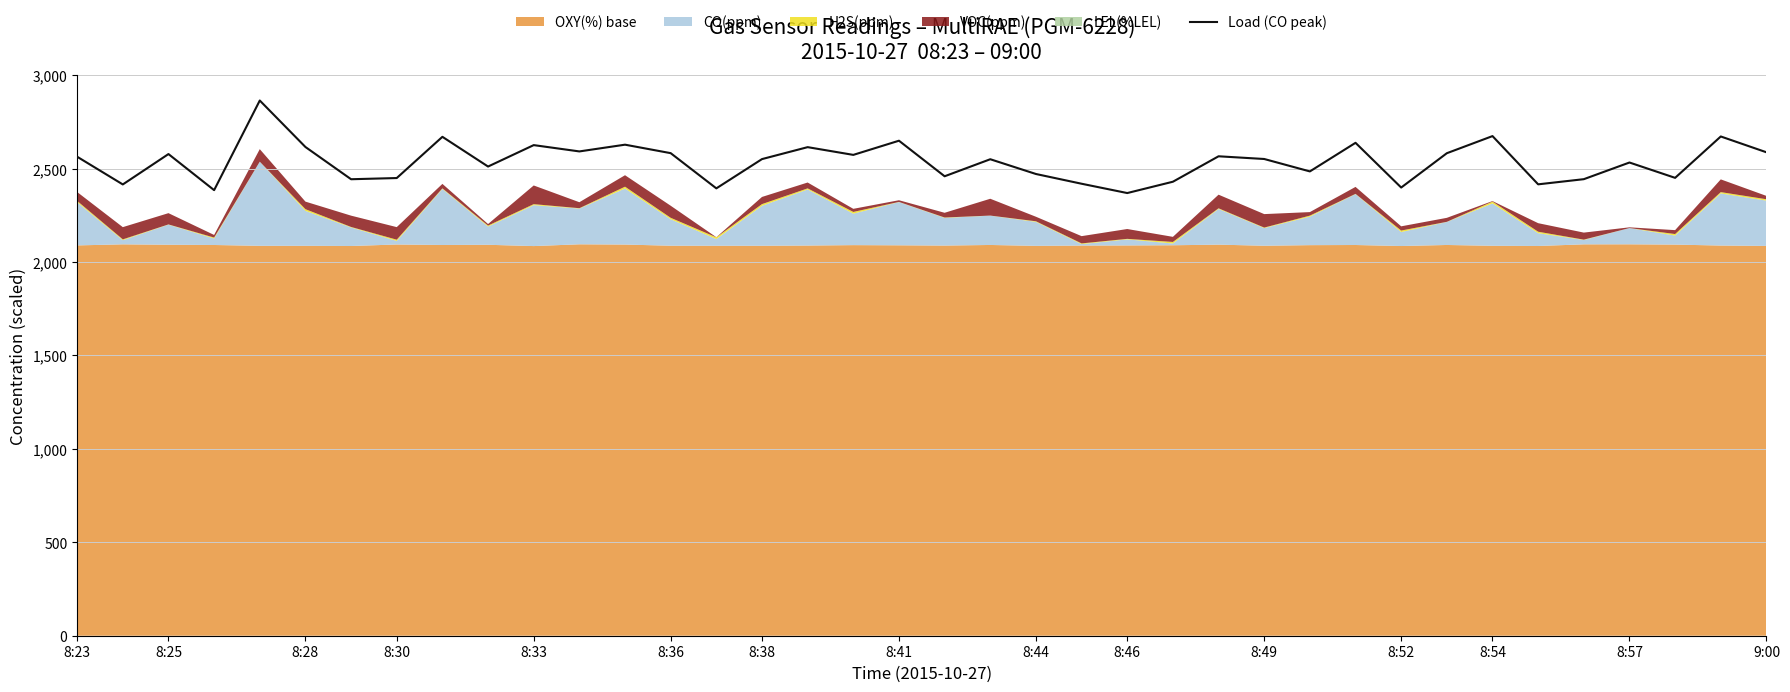

What is the minimum value shown in the chart?

2368.9